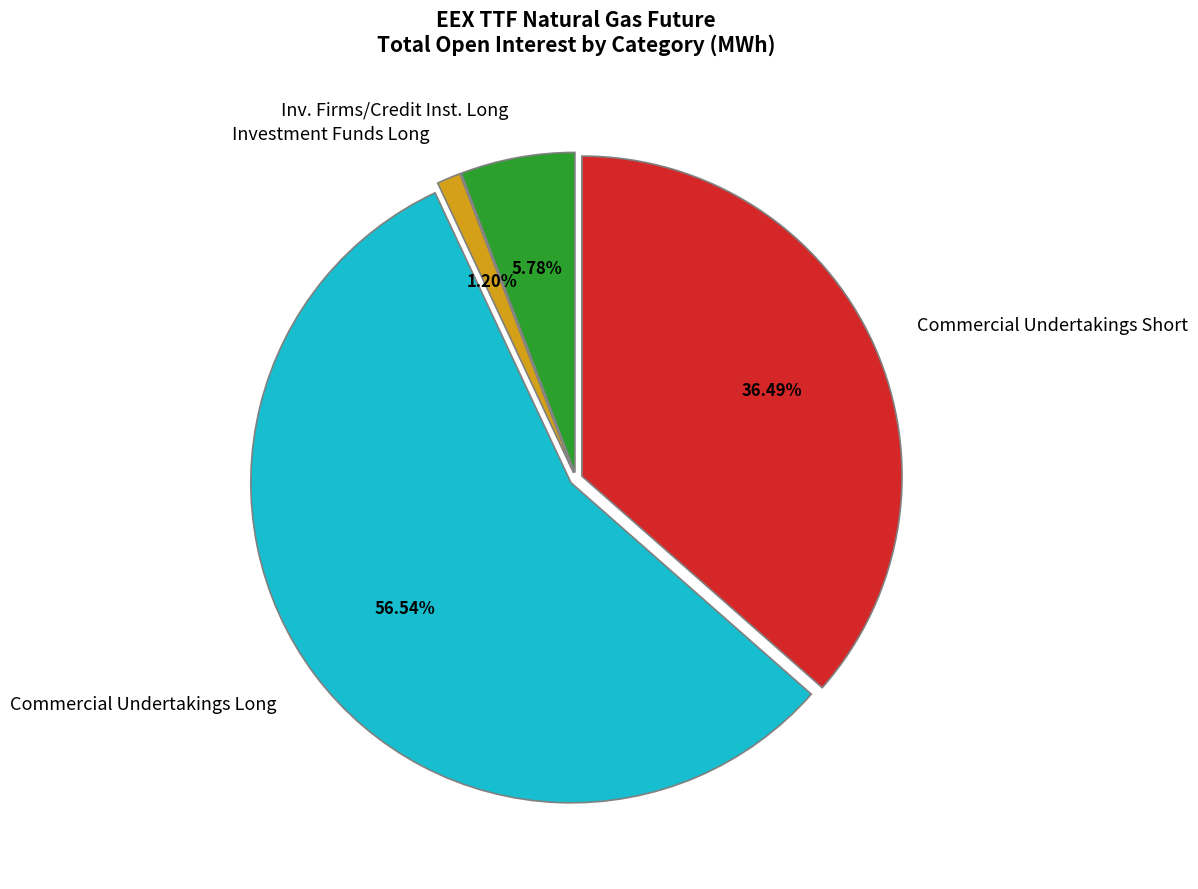

What is the largest slice in the pie chart?

Commercial Undertakings Long